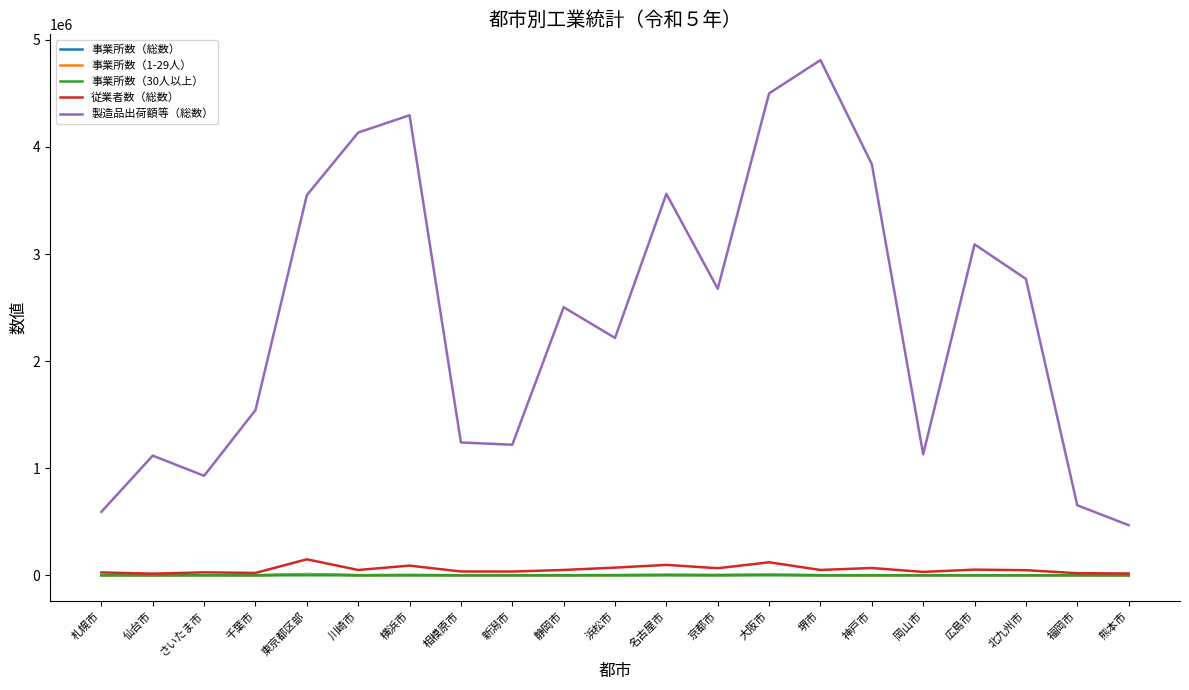

How many interior local valleys does the 製造品出荷額等（総数） series have?

5